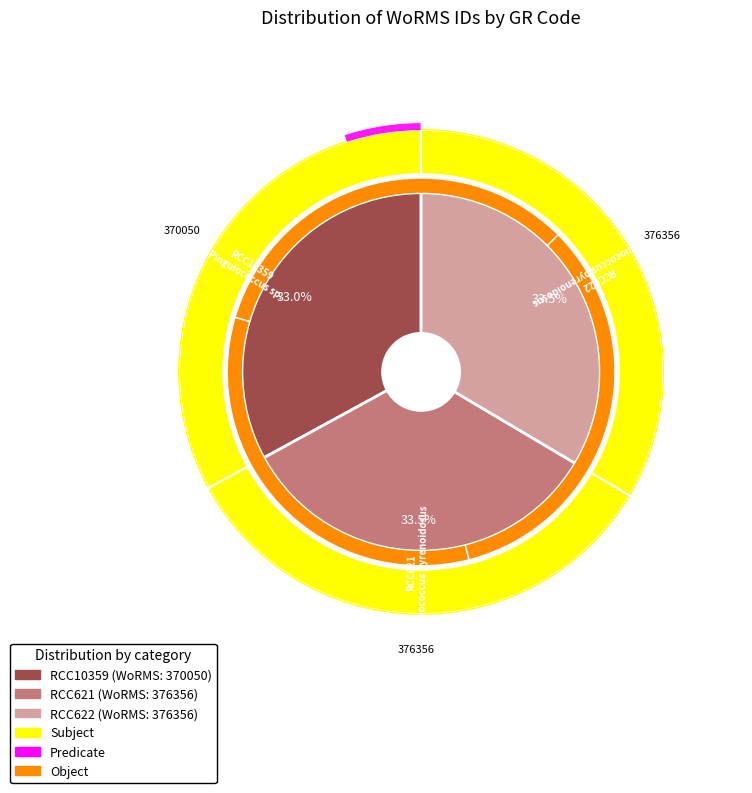

Does any single category account for the majority?

No